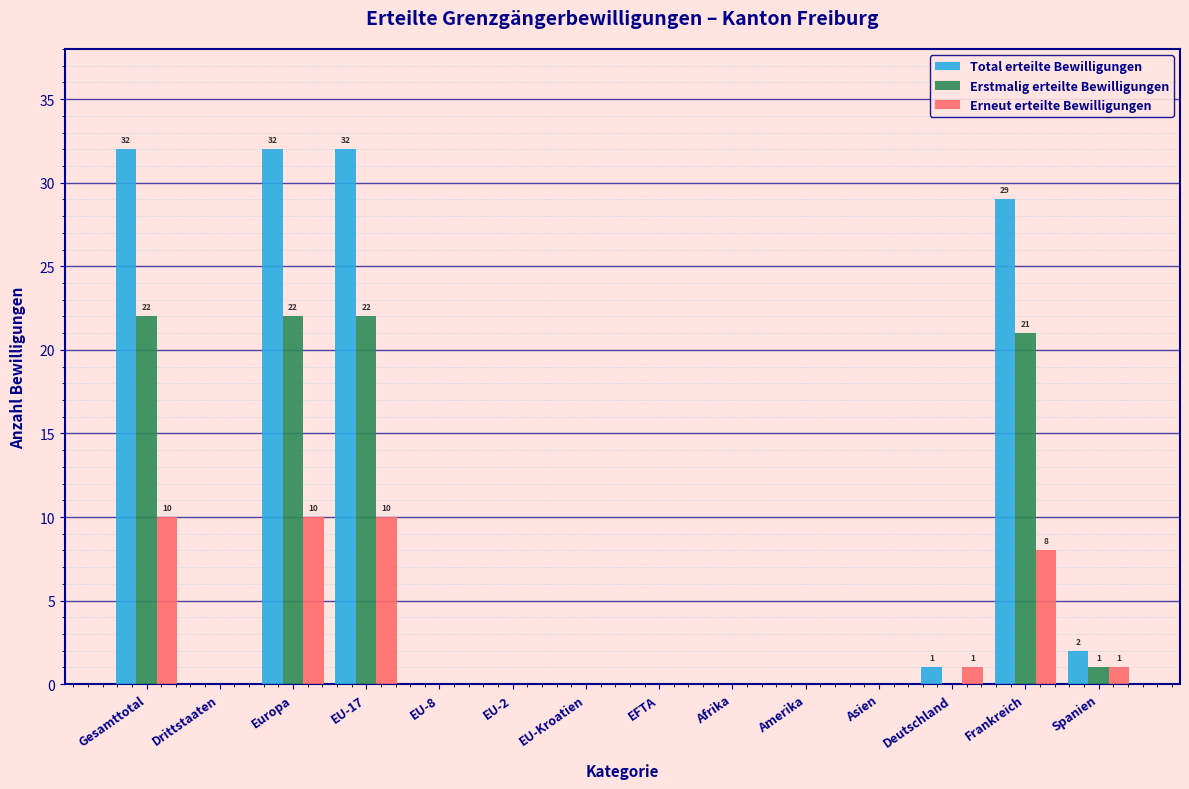

Is the value of Erneut erteilte Bewilligungen at Gesamttotal greater than the value of Total erteilte Bewilligungen at Gesamttotal?

No